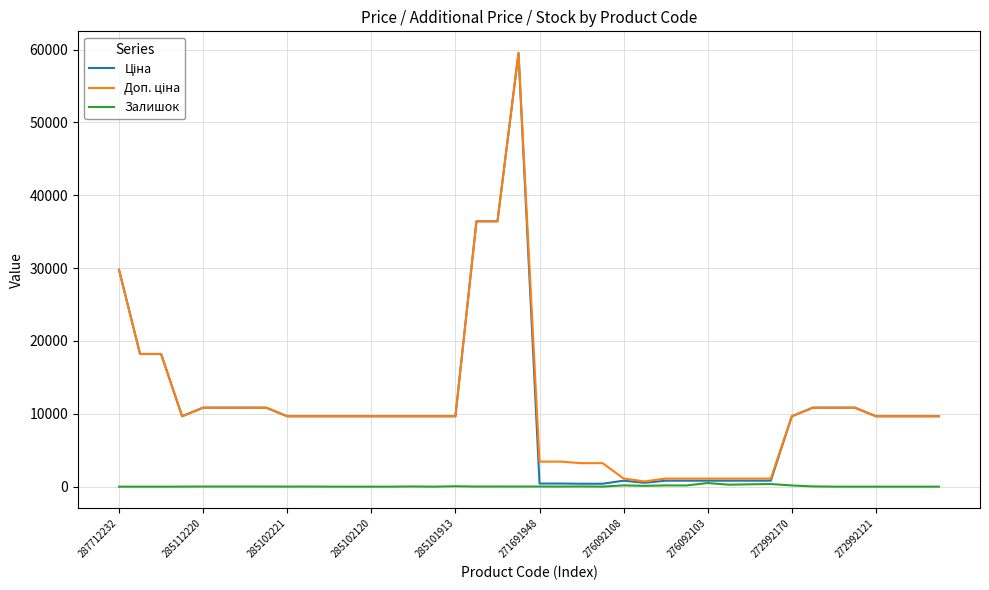

What is the greatest value displayed?

59523.0